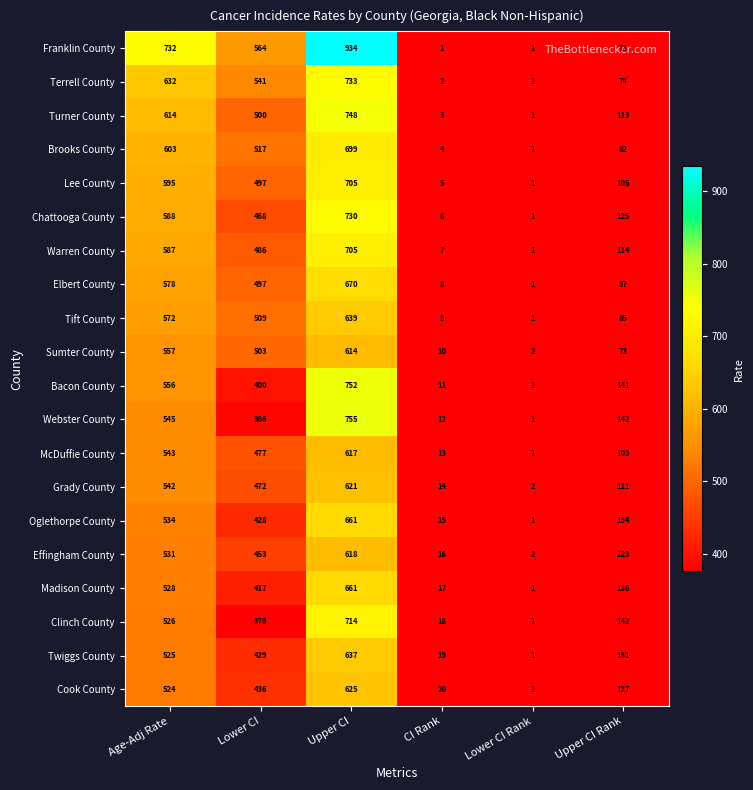

True or false: Effingham County has a value of 2 at Lower CI Rank.

True